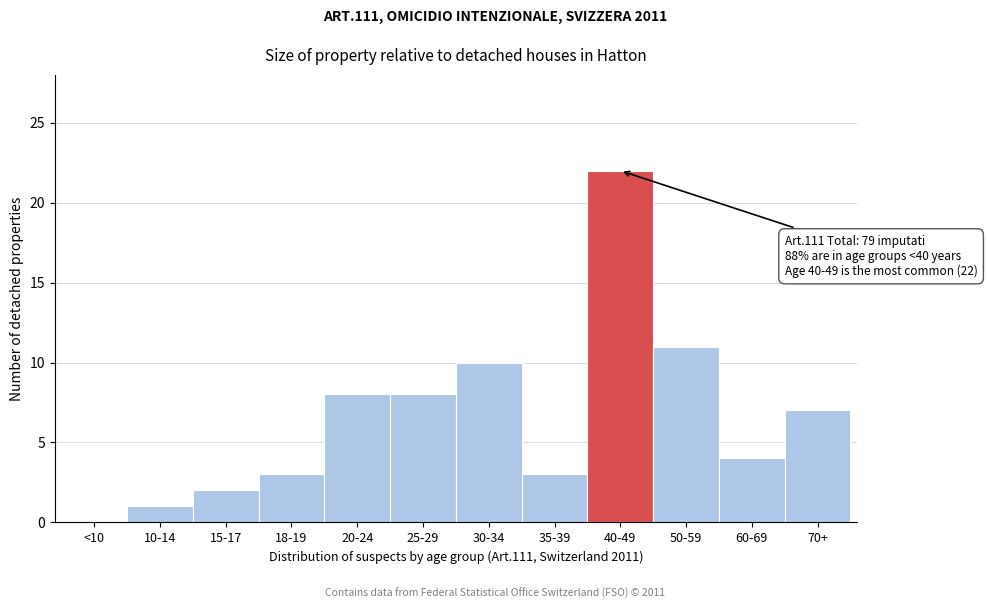

Reading left to right, list all the values displayed in this chart.

<10=0	10-14=1	15-17=2	18-19=3	20-24=8	25-29=8	30-34=10	35-39=3	40-49=22	50-59=11	60-69=4	70+=7